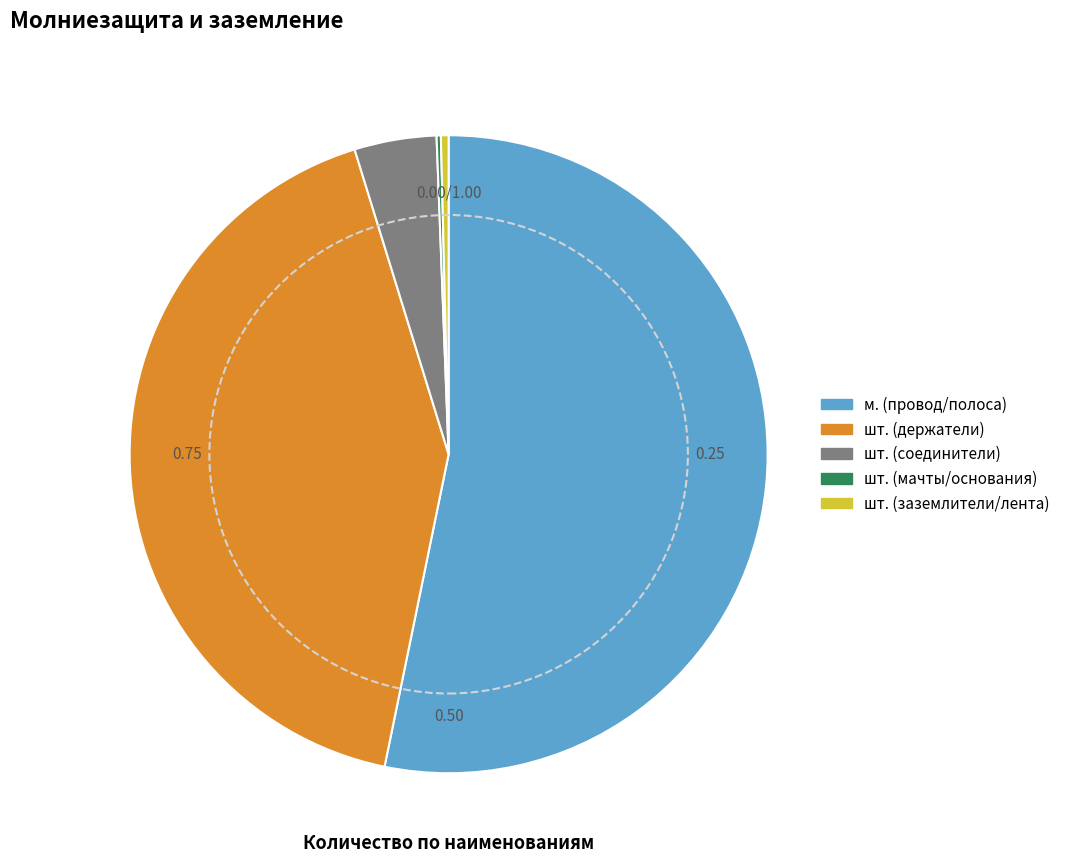

Which slice represents more than half of the pie?

м. (провод/полоса)